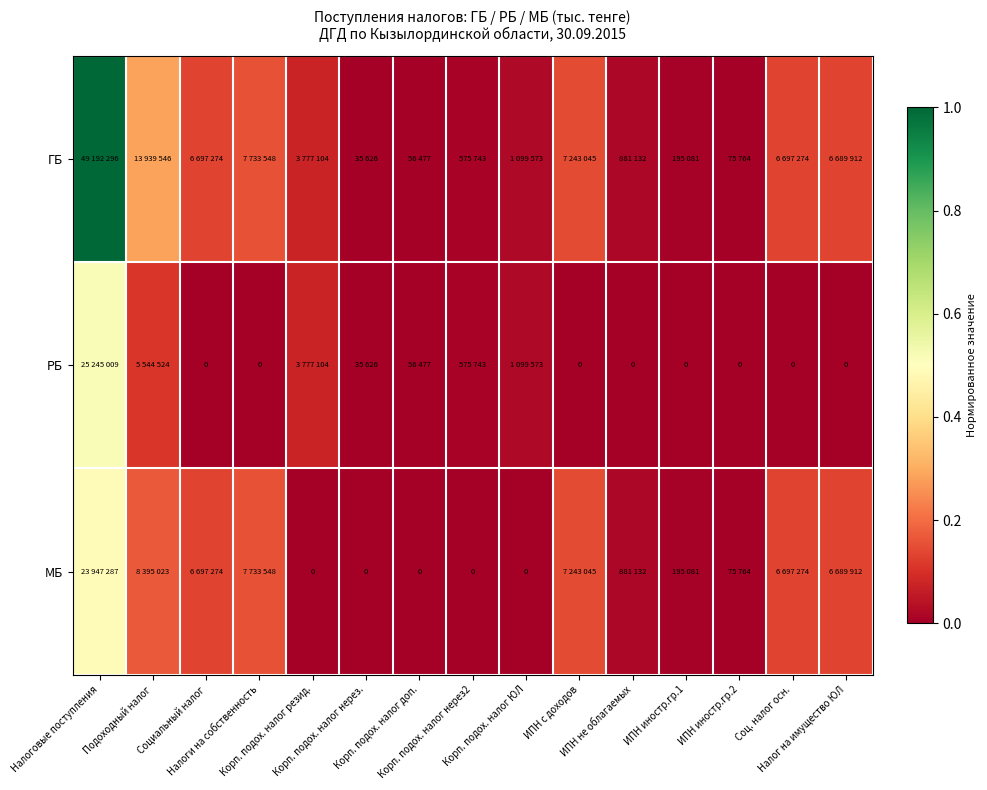

Which category has the lowest value across all series?

Социальный налог